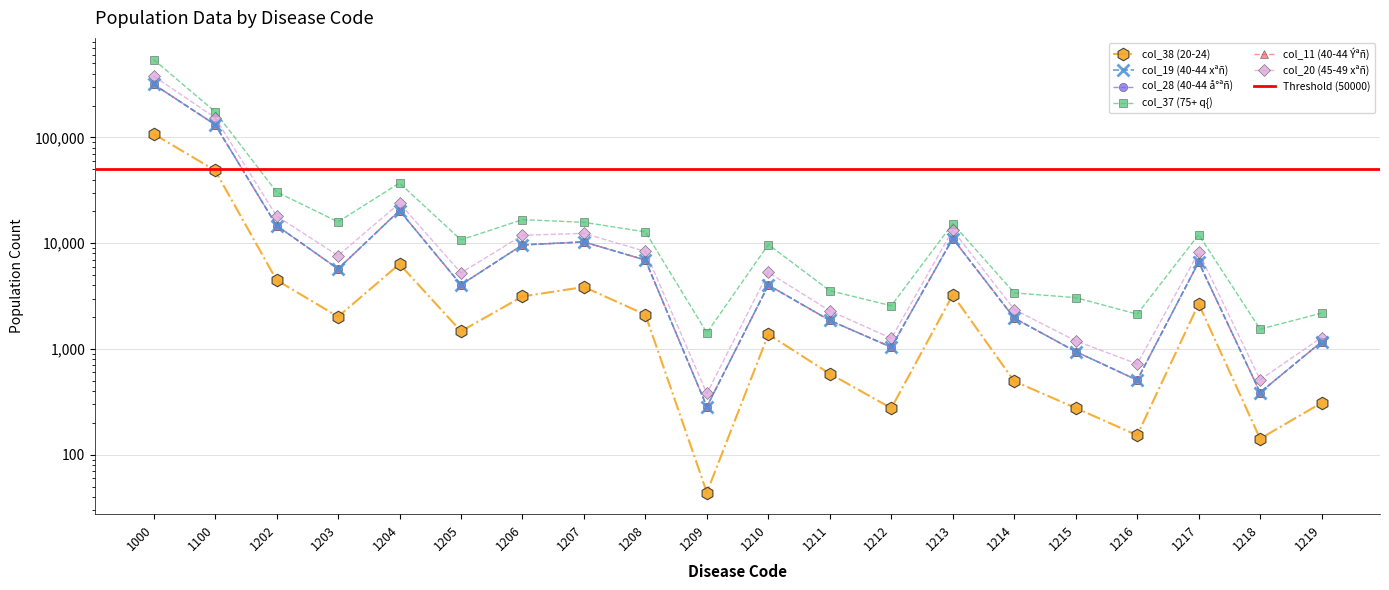

At how many categories does at least one series exceed 413537?

1